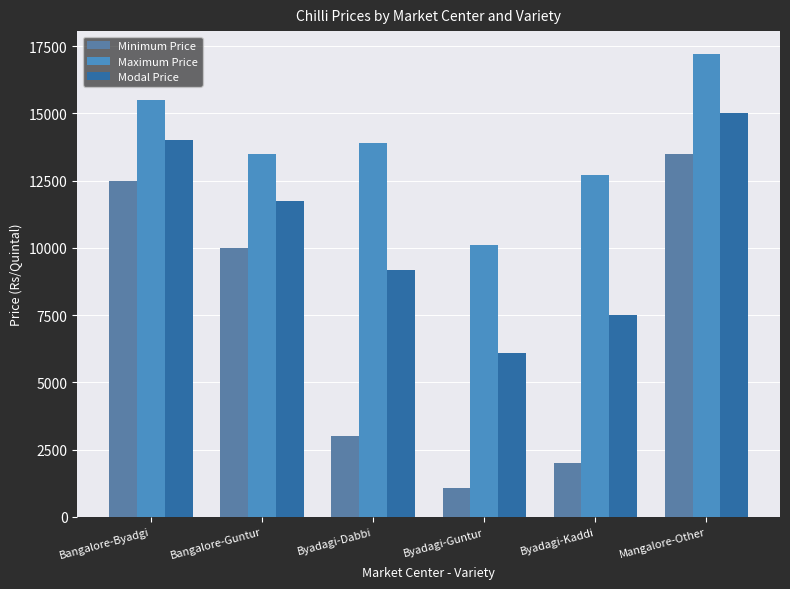

At which category is the sum across all series the highest?

Mangalore-Other